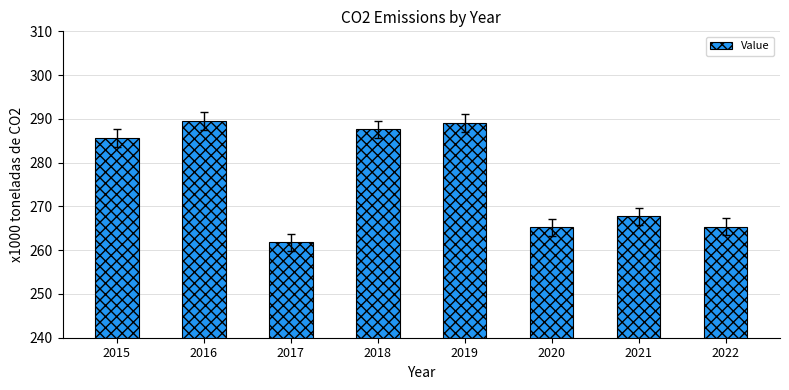

What value does the data have at 2018?

287.6